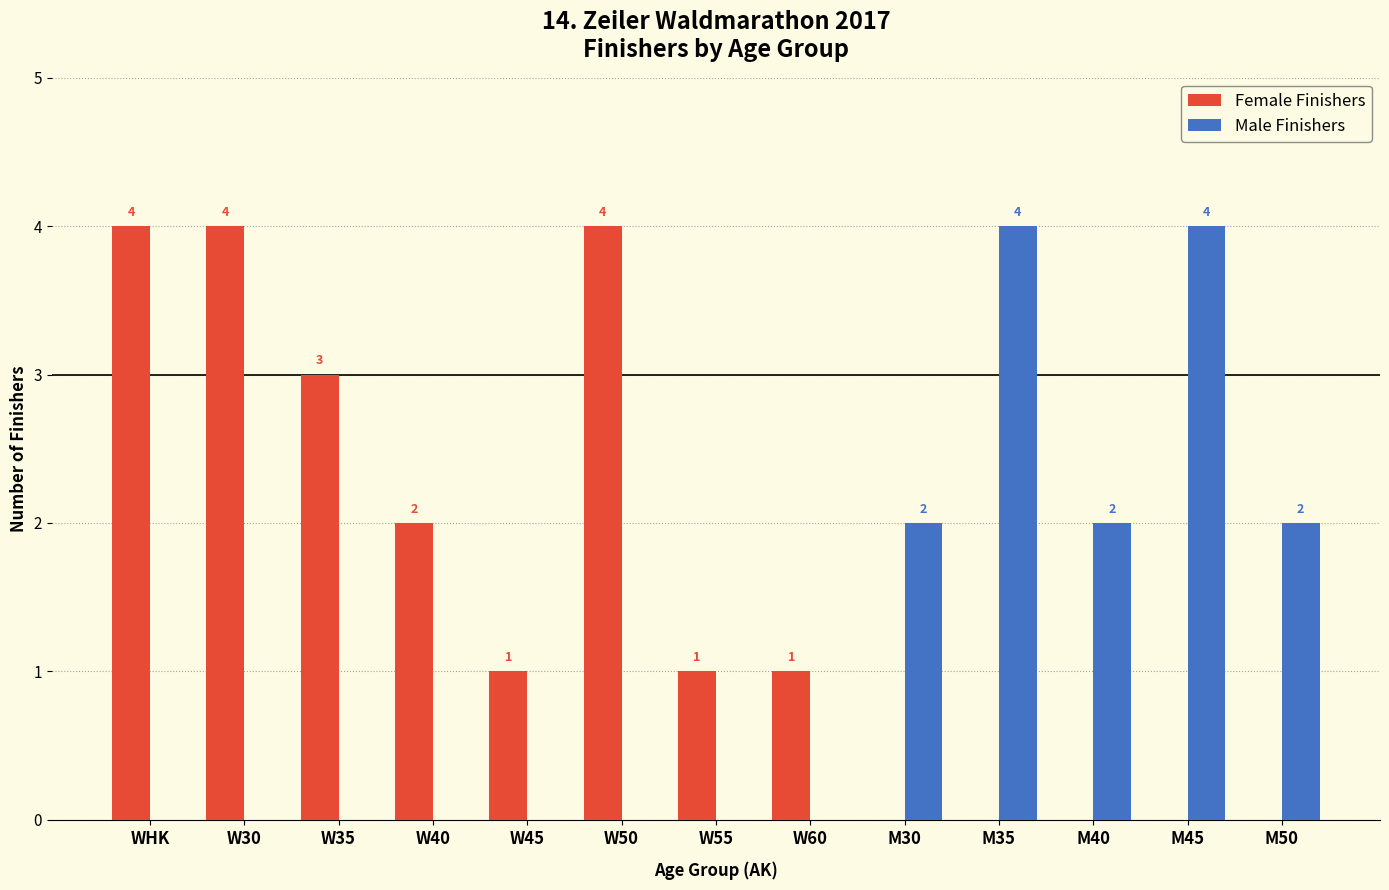

Reading left to right, list all the values displayed in this chart.

Female Finishers: WHK=4	W30=4	W35=3	W40=2	W45=1	W50=4	W55=1	W60=1	M30=0	M35=0	M40=0	M45=0	M50=0
Male Finishers: WHK=0	W30=0	W35=0	W40=0	W45=0	W50=0	W55=0	W60=0	M30=2	M35=4	M40=2	M45=4	M50=2